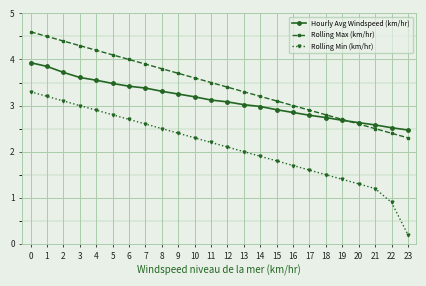

Count the number of data series in this chart.

3